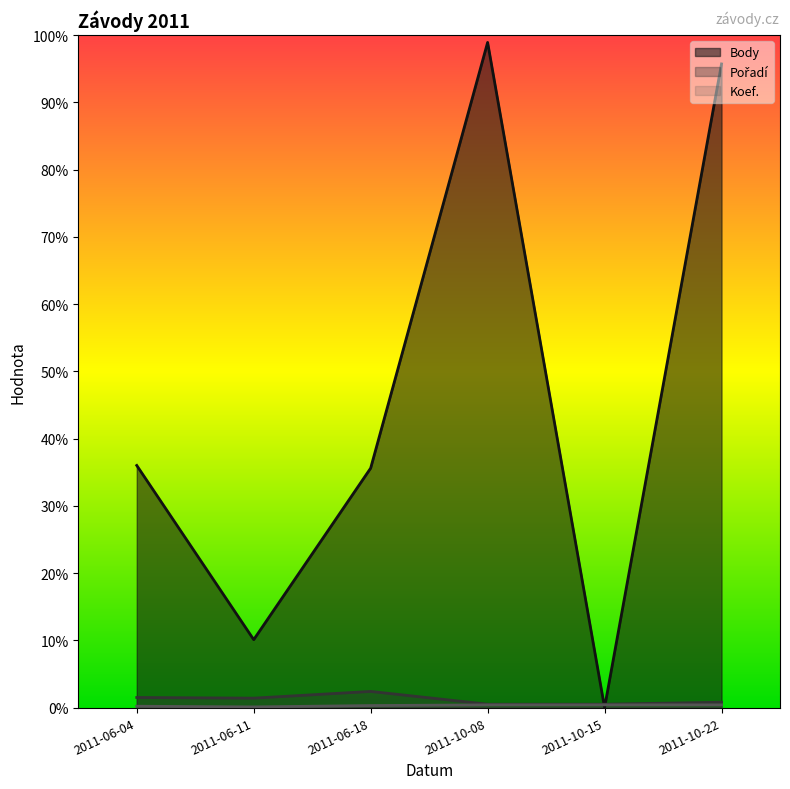

At which category is the sum across all series the highest?

2011-10-08